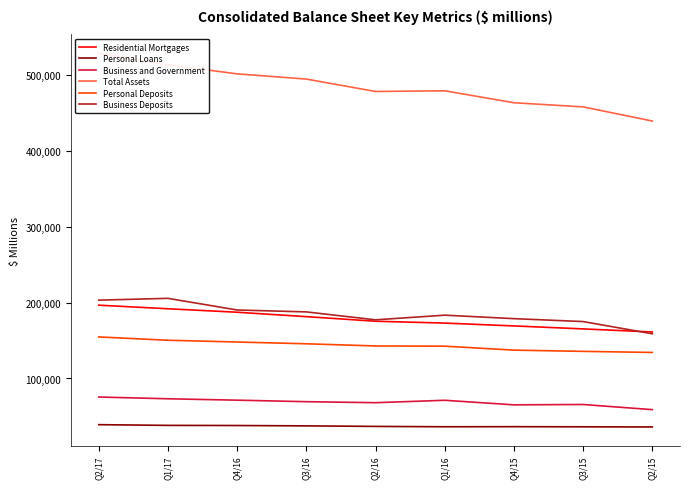

True or false: Personal Loans and Business and Government cross at least once.

False